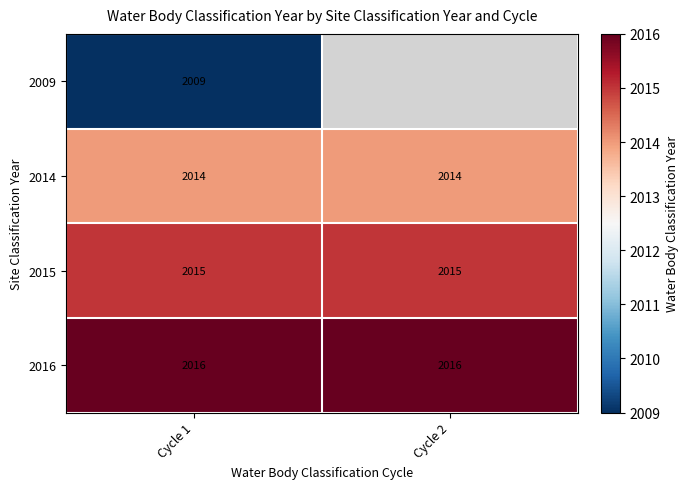

What is the sum of the 2015 values at Cycle 1 and Cycle 2?

4030